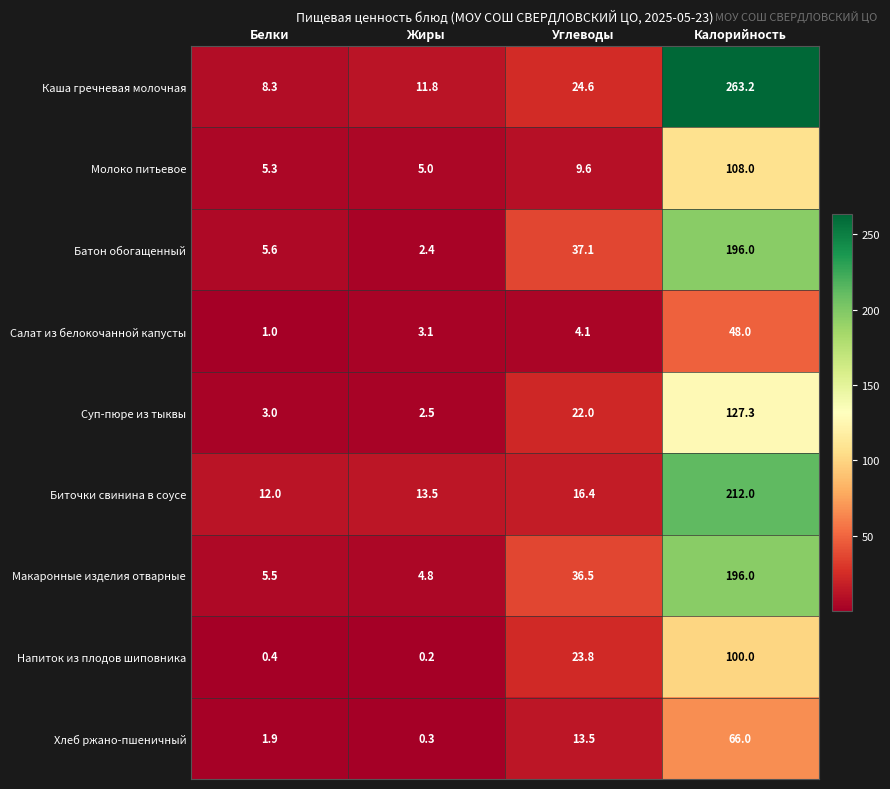

Rank the series at Жиры from lowest to highest value.

Напиток из плодов шиповника, Хлеб ржано-пшеничный, Батон обогащенный, Суп-пюре из тыквы, Салат из белокочанной капусты, Макаронные изделия отварные, Молоко питьевое, Каша гречневая молочная, Биточки свинина в соусе